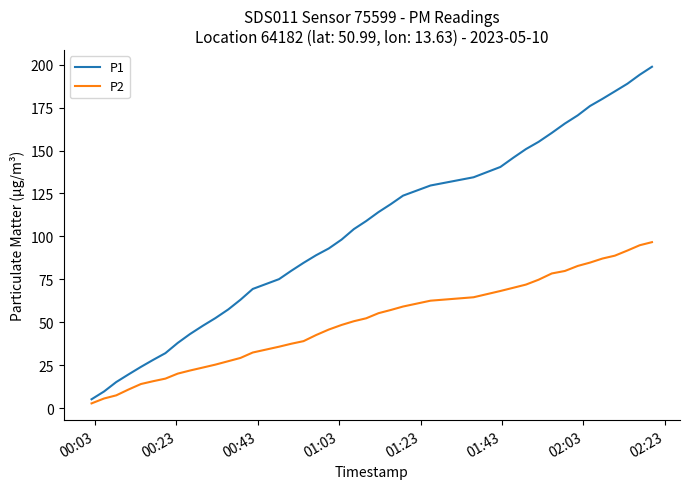

Is this an area chart (filled region under the line)?

No